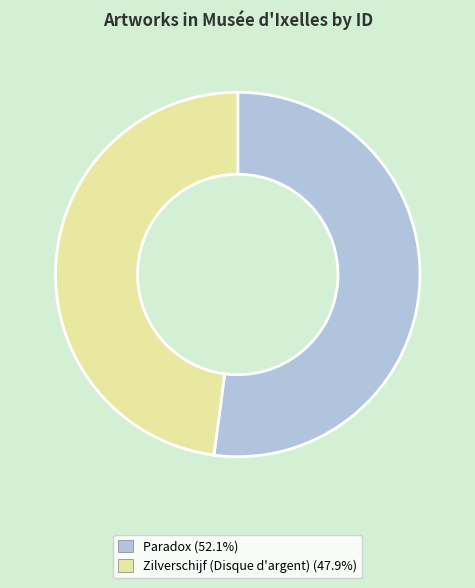

Combined, do Zilverschijf (Disque d'argent) and Paradox account for over 50%?

Yes